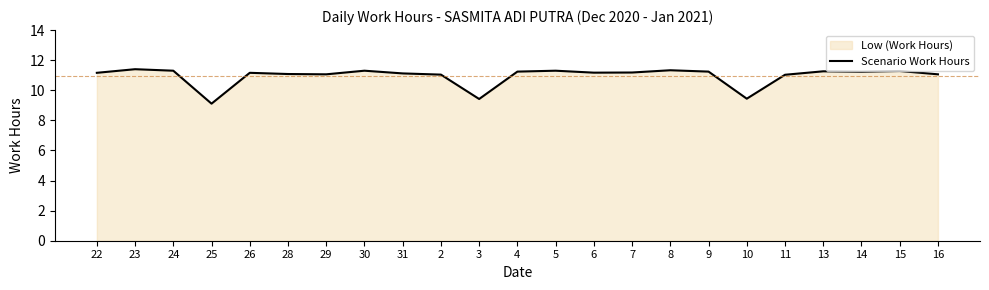

Does the chart have visible grid lines?

No